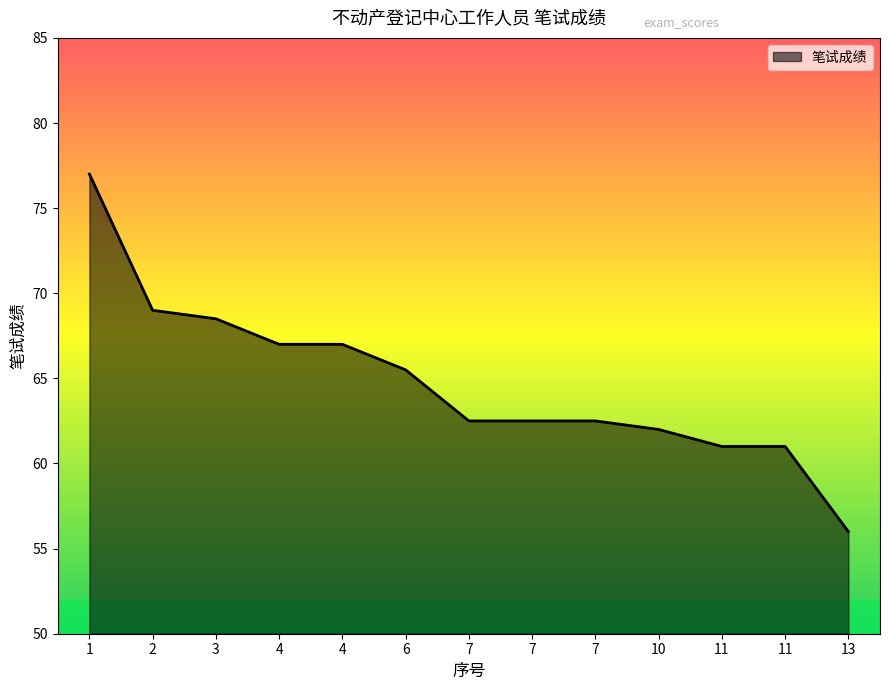

What is the smallest value displayed?

56.0